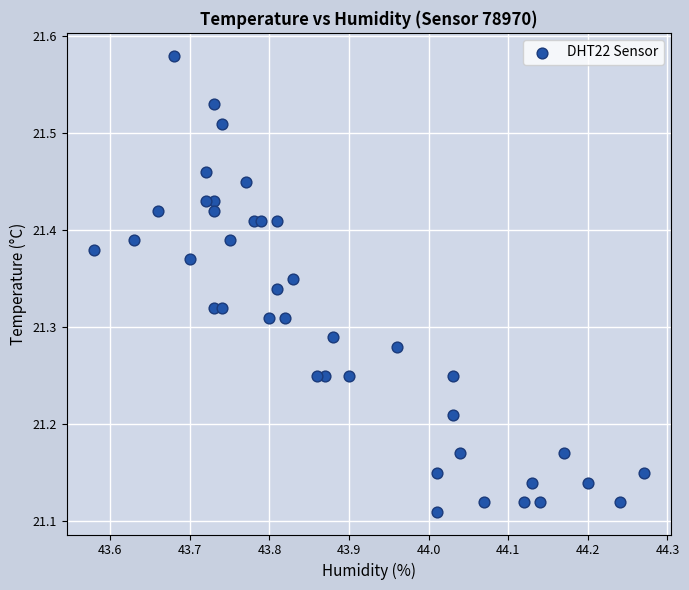

What is the range of X values (max minus min)?

0.7